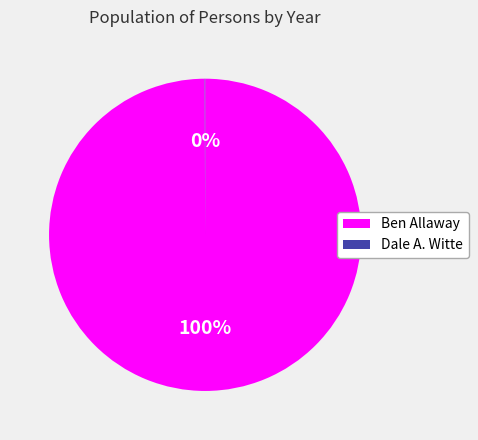

To the nearest percent, what is the difference between the largest and smallest slice percentages?

100%